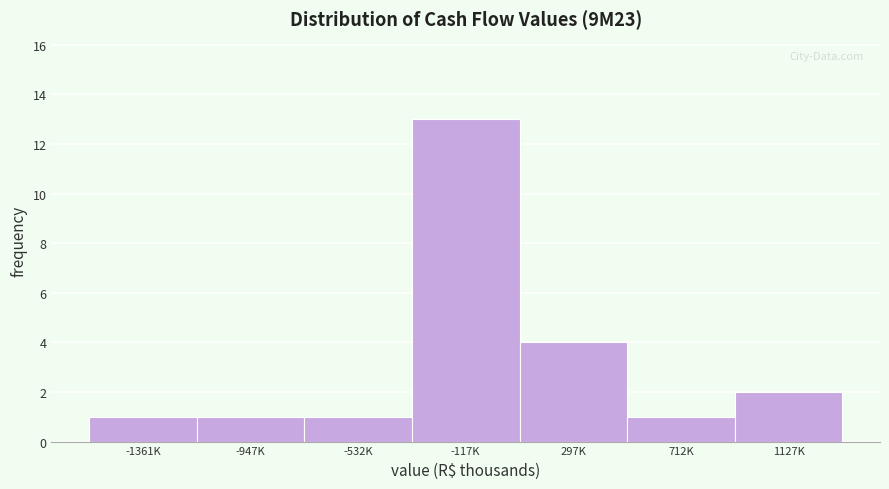

Reading left to right, list all the values displayed in this chart.

-1361K=1	-947K=1	-532K=1	-117K=13	297K=4	712K=1	1127K=2